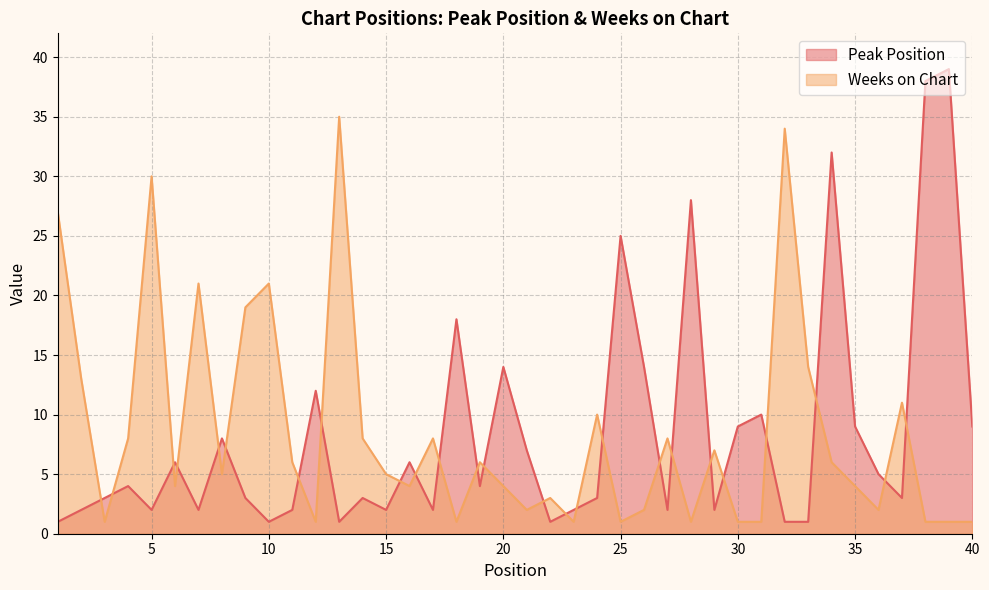

How many lines are shown in the chart?

2